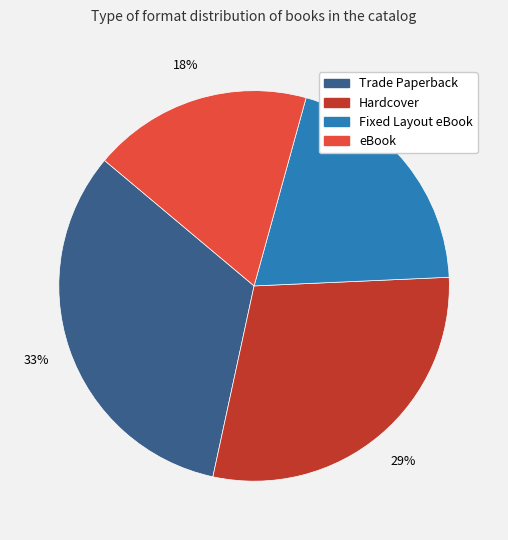

To the nearest percent, what is the difference between the Trade Paperback and Hardcover slice percentages?

4%